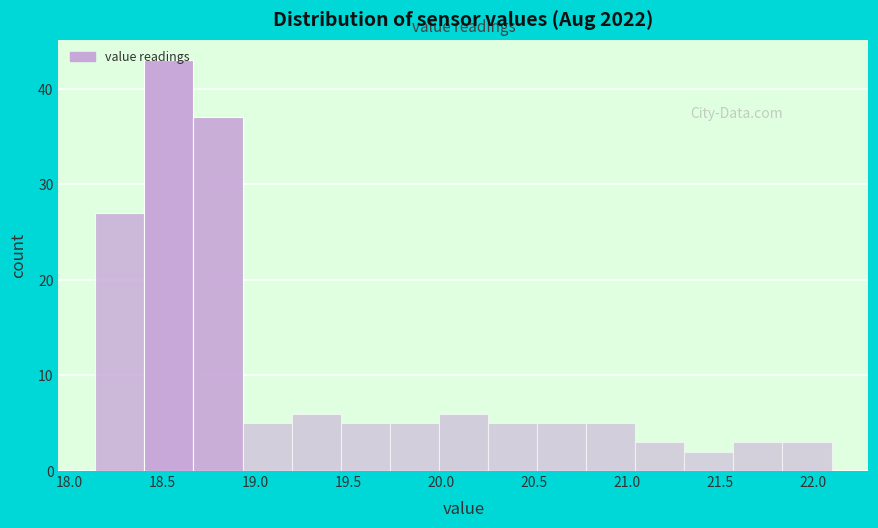

Reading left to right, list every bar in this chart as the range it spans on the x-axis followed by its height. Neither the bar edges nor the heights are printed on the chart, so give them approximately, as read against the axes.

18.15 to 18.40: 27
18.40 to 18.65: 43
18.65 to 18.95: 37
18.95 to 19.20: 5
19.20 to 19.45: 6
19.45 to 19.70: 5
19.70 to 20.00: 5
20.00 to 20.25: 6
20.25 to 20.50: 5
20.50 to 20.80: 5
20.80 to 21.05: 5
21.05 to 21.30: 3
21.30 to 21.55: 2
21.55 to 21.85: 3
21.85 to 22.10: 3